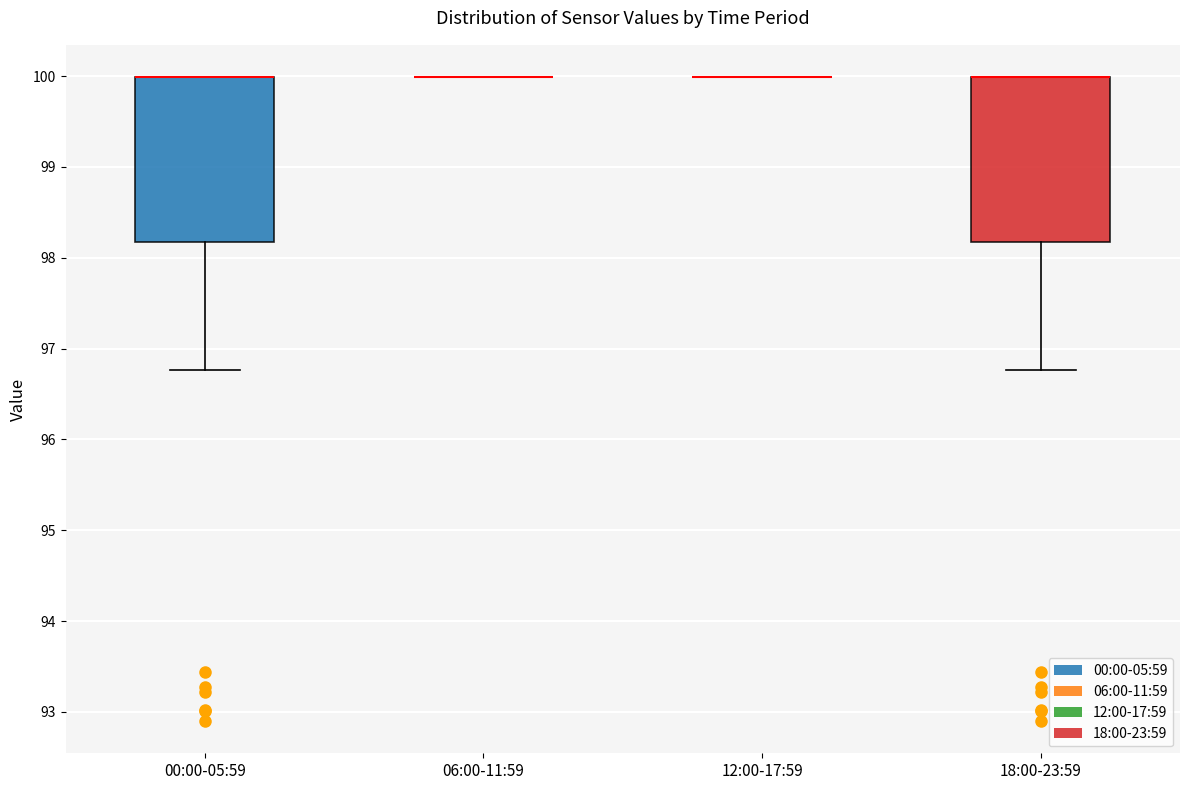

Reading left to right, transcribe this box plot: for each box, give where its median line is, the range the box spans, and where its two whiskers end, as read against the y-axis. The values are not printed on the chart, so give them approximately, as read against the axis.

00:00-05:59: median 100.0 (drawn on the box's upper edge), box 98.2 to 100.0, whiskers 96.8 to 100.0
06:00-11:59: box collapsed to a line at 100.0, whiskers 100.0 to 100.0
12:00-17:59: box collapsed to a line at 100.0, whiskers 100.0 to 100.0
18:00-23:59: median 100.0 (drawn on the box's upper edge), box 98.2 to 100.0, whiskers 96.8 to 100.0